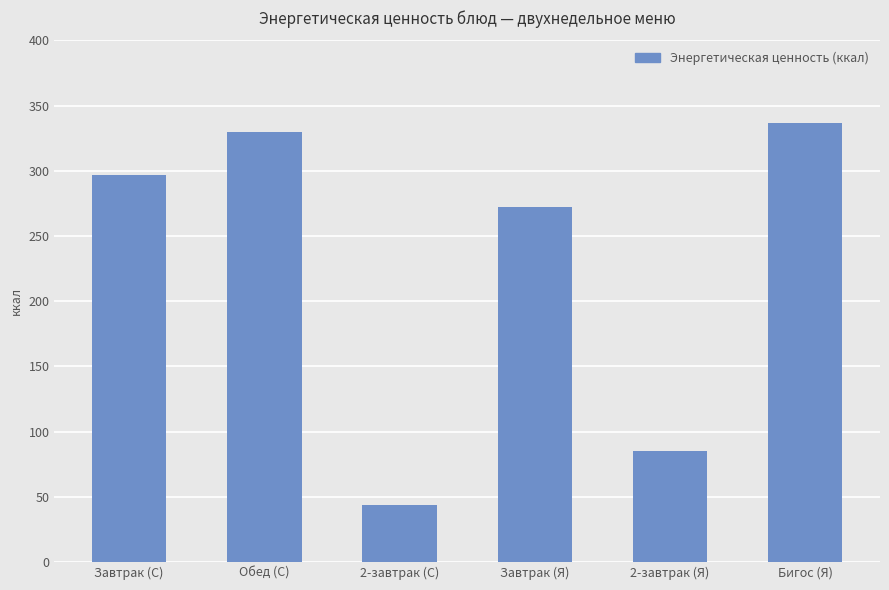

Is it true that the value at Завтрак (С) is 97.6?

False